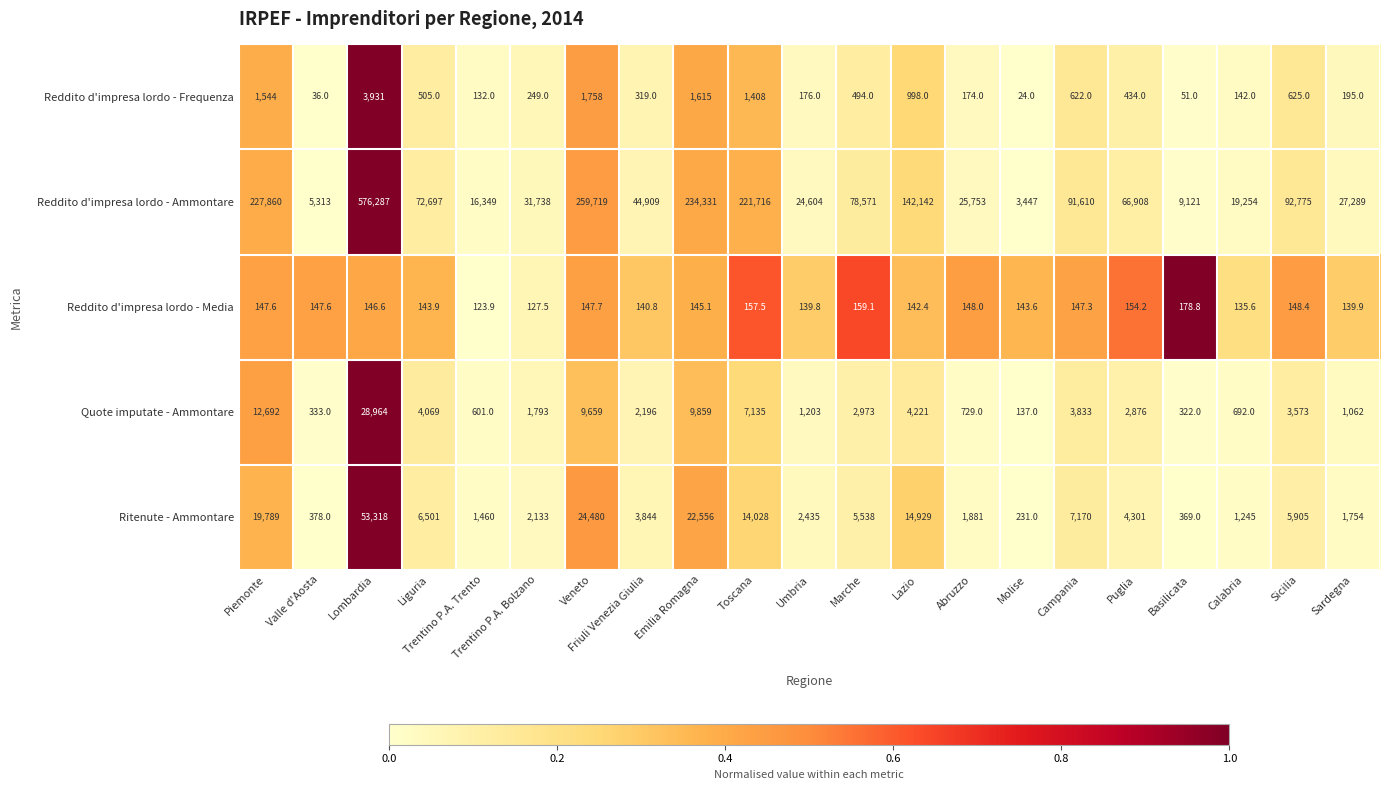

List the series in order of their peak value, lowest first.

Reddito d'impresa lordo - Media, Reddito d'impresa lordo - Frequenza, Quote imputate - Ammontare, Ritenute - Ammontare, Reddito d'impresa lordo - Ammontare